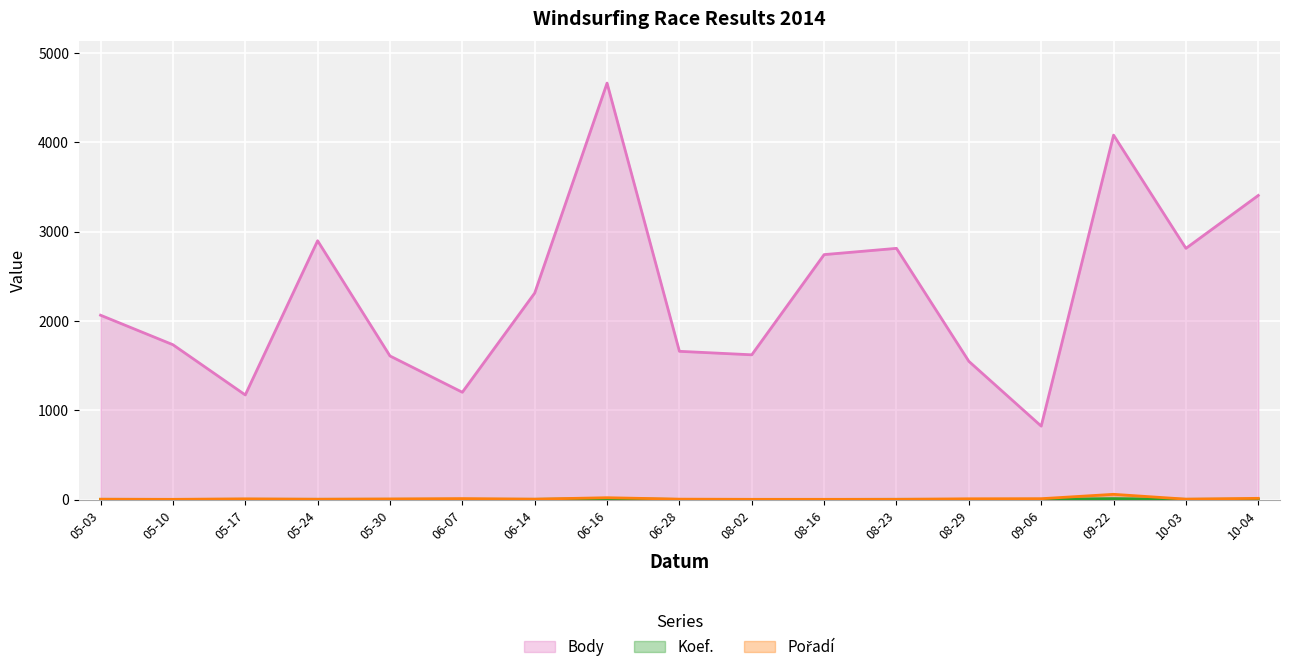

In Koef., how many points are lower than both neighbors (excluding endpoints)?

3